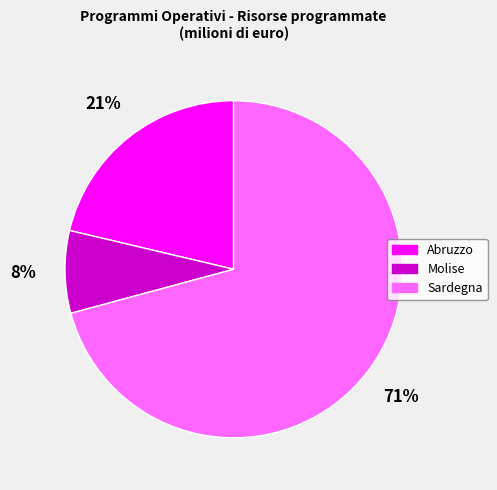

To the nearest percent, what is the difference between the Sardegna and Molise slice percentages?

63%